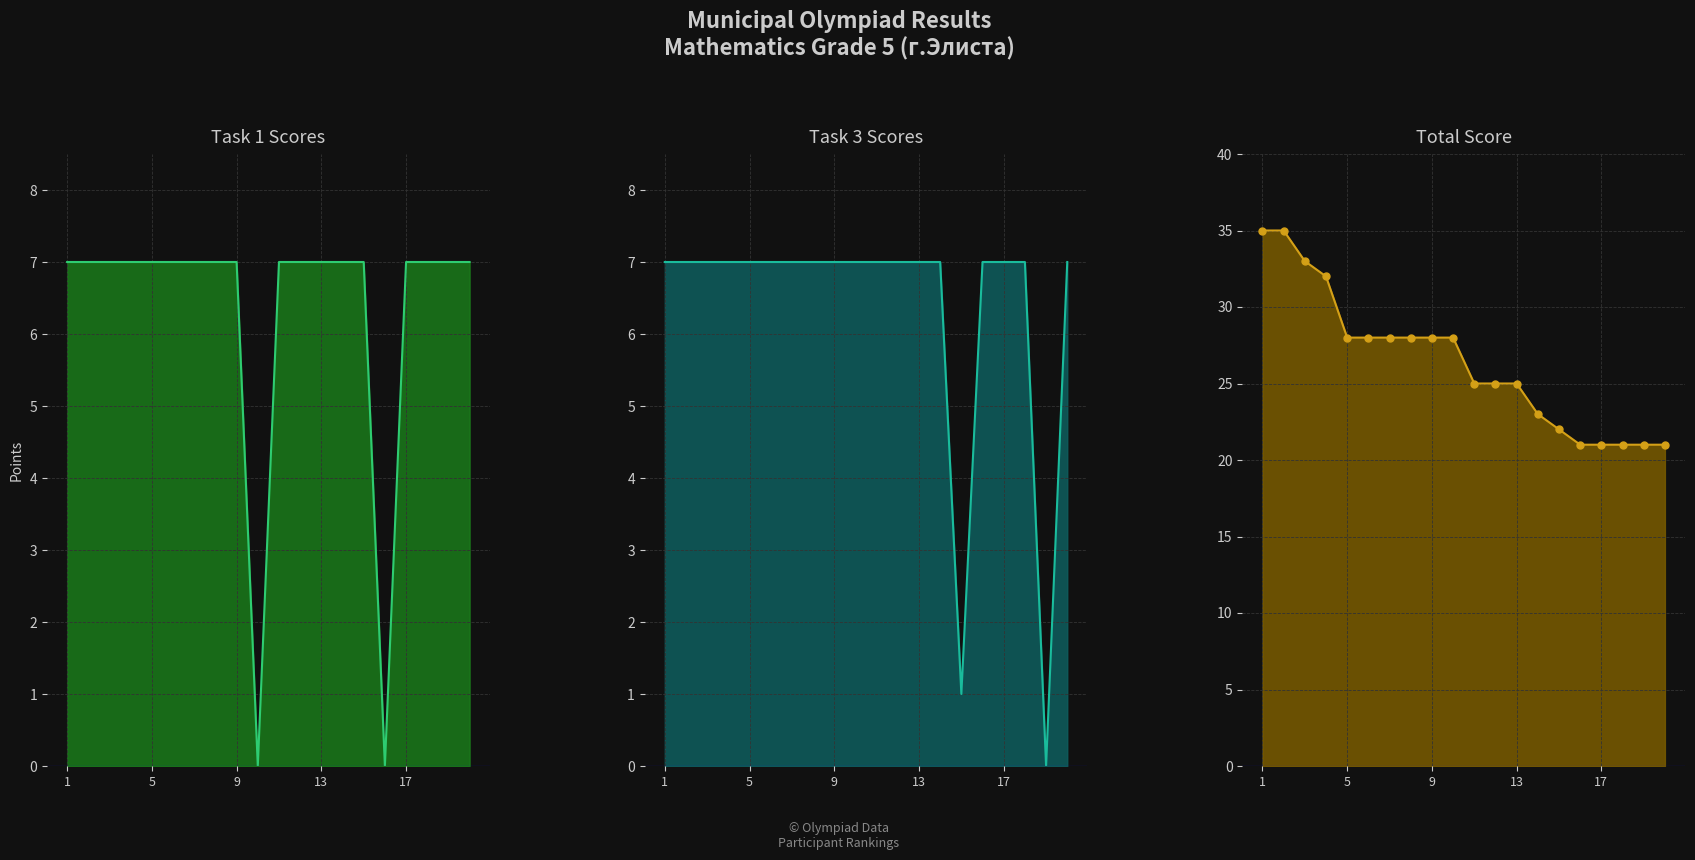

What are all the series names shown in the legend?

Task 1, Task 3, Total Score